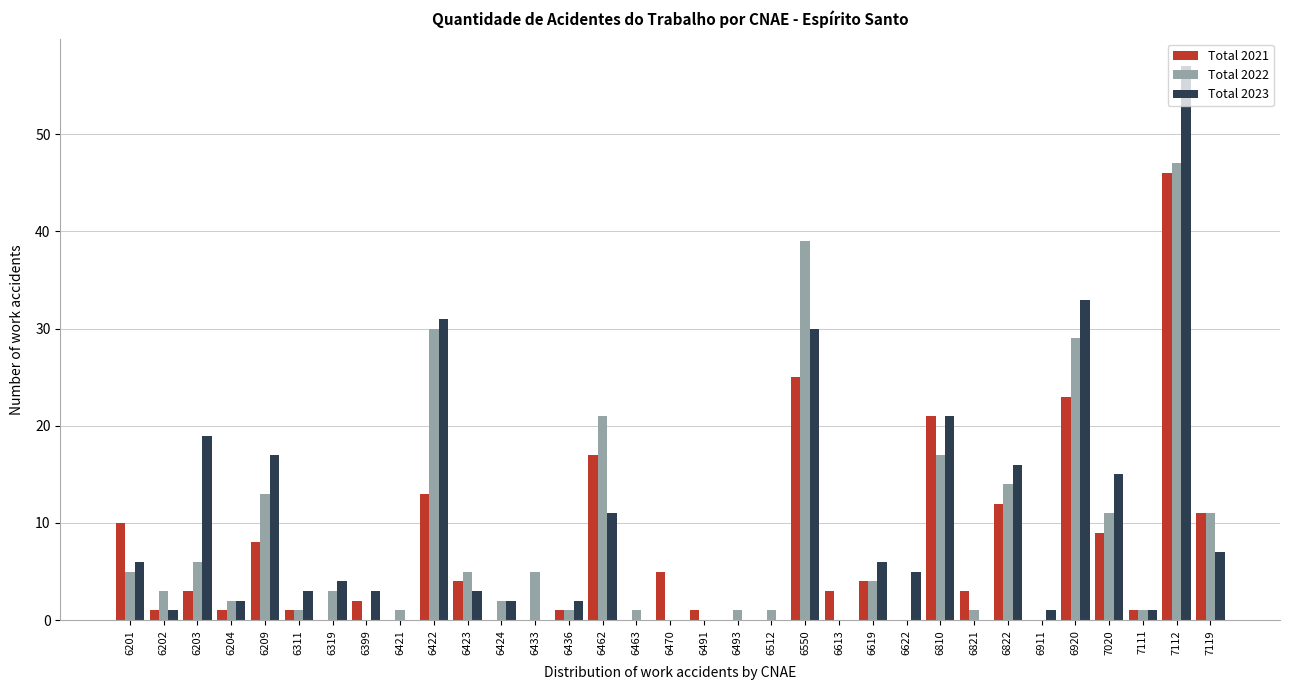

The value of Total 2023 at 6512 is 0. True or false?

True